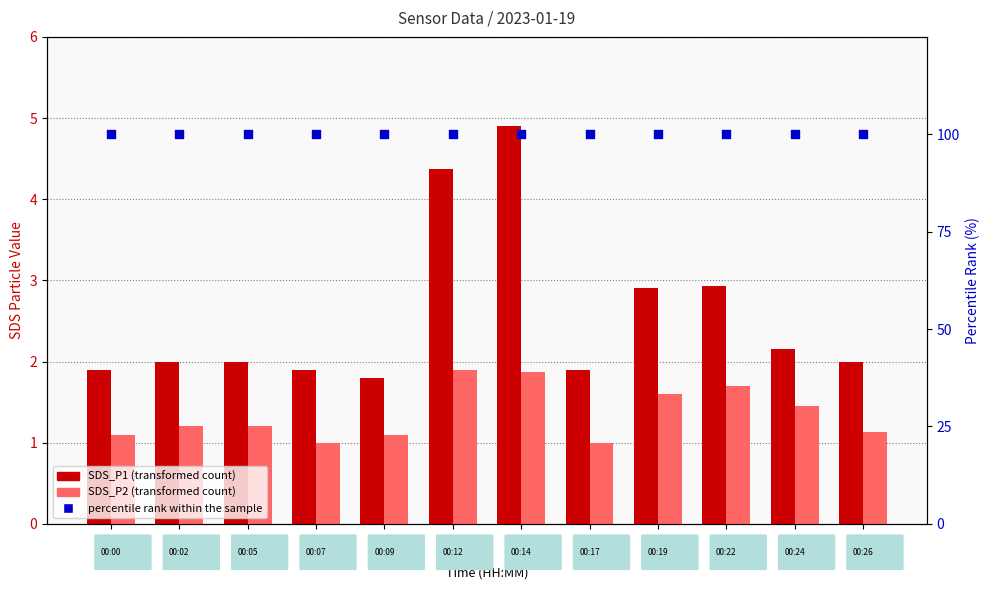

Which series has the widest spread of Y values?

SDS_P1